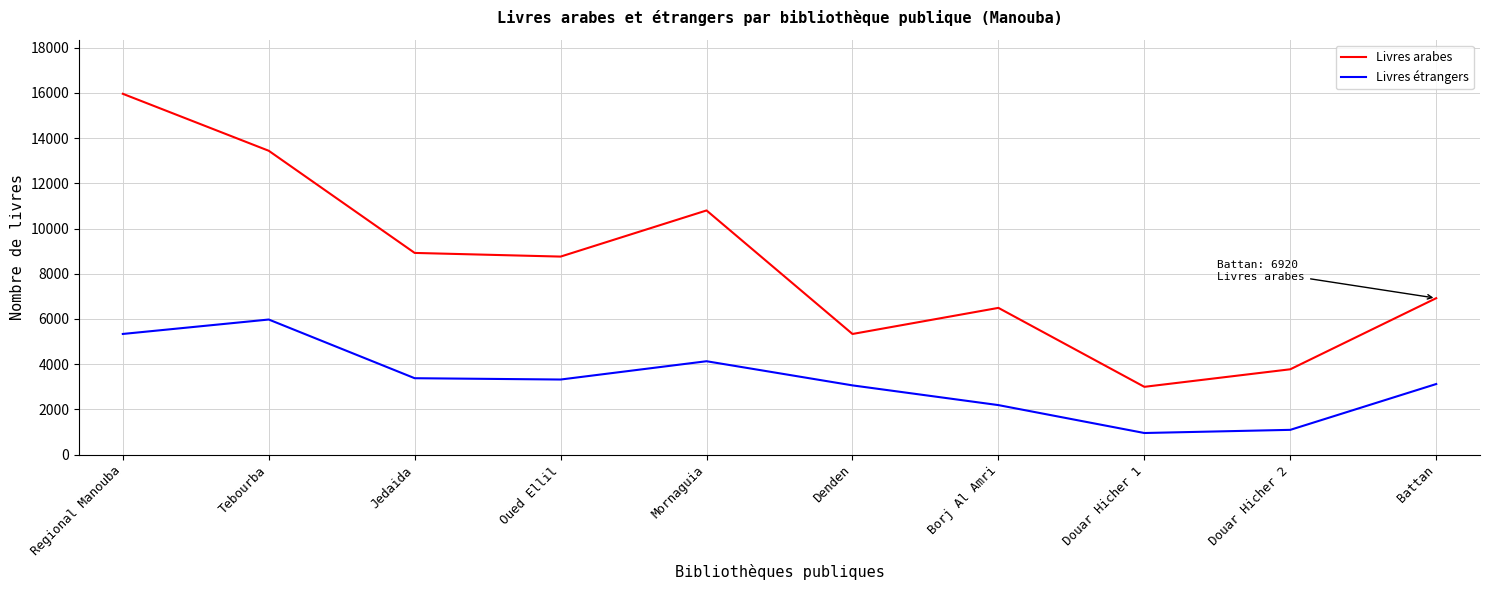

True or false: Livres arabes and Livres étrangers intersect in this chart.

False